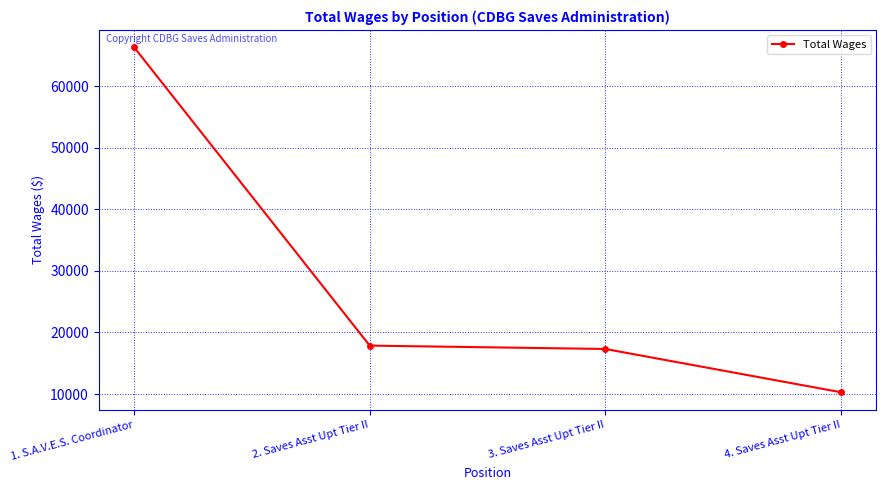

Rank the categories by value from highest to lowest.

1. S.A.V.E.S. Coordinator, 2. Saves Asst Upt Tier II, 3. Saves Asst Upt Tier II, 4. Saves Asst Upt Tier II